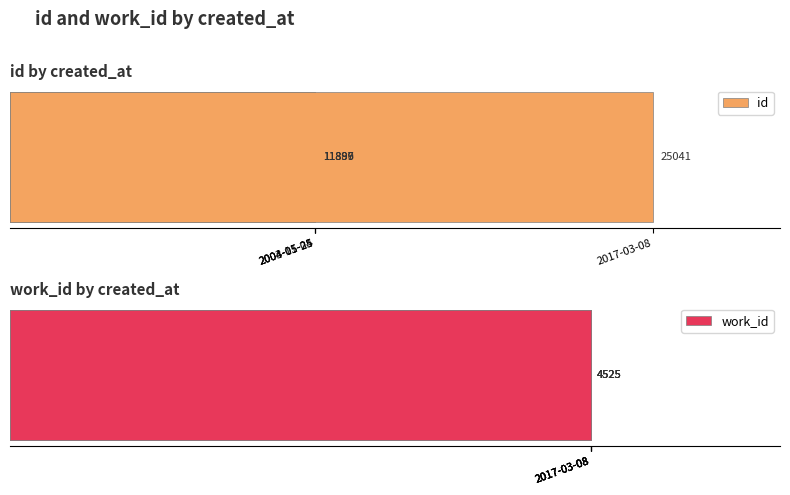

How many data points does each series have?

4